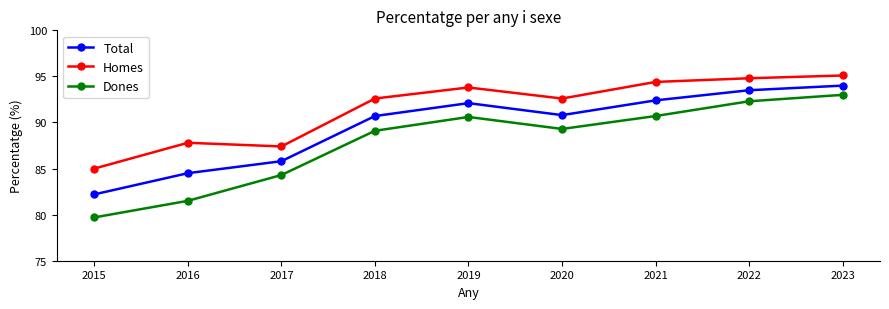

Is the value of Total at 2017 greater than the value of Dones at 2016?

Yes